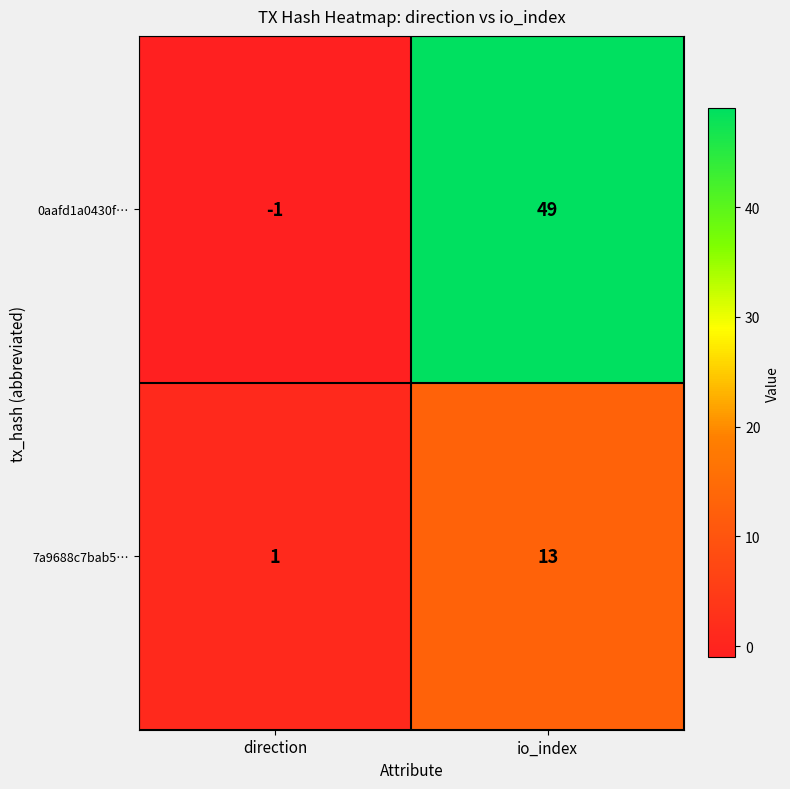

How many categories are shown in the chart?

2